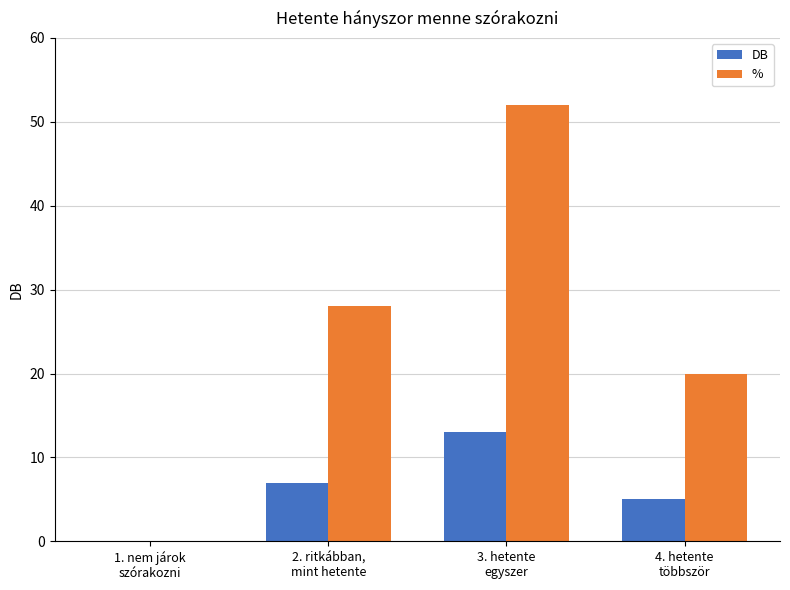

What is the highest value of the DB series?

13